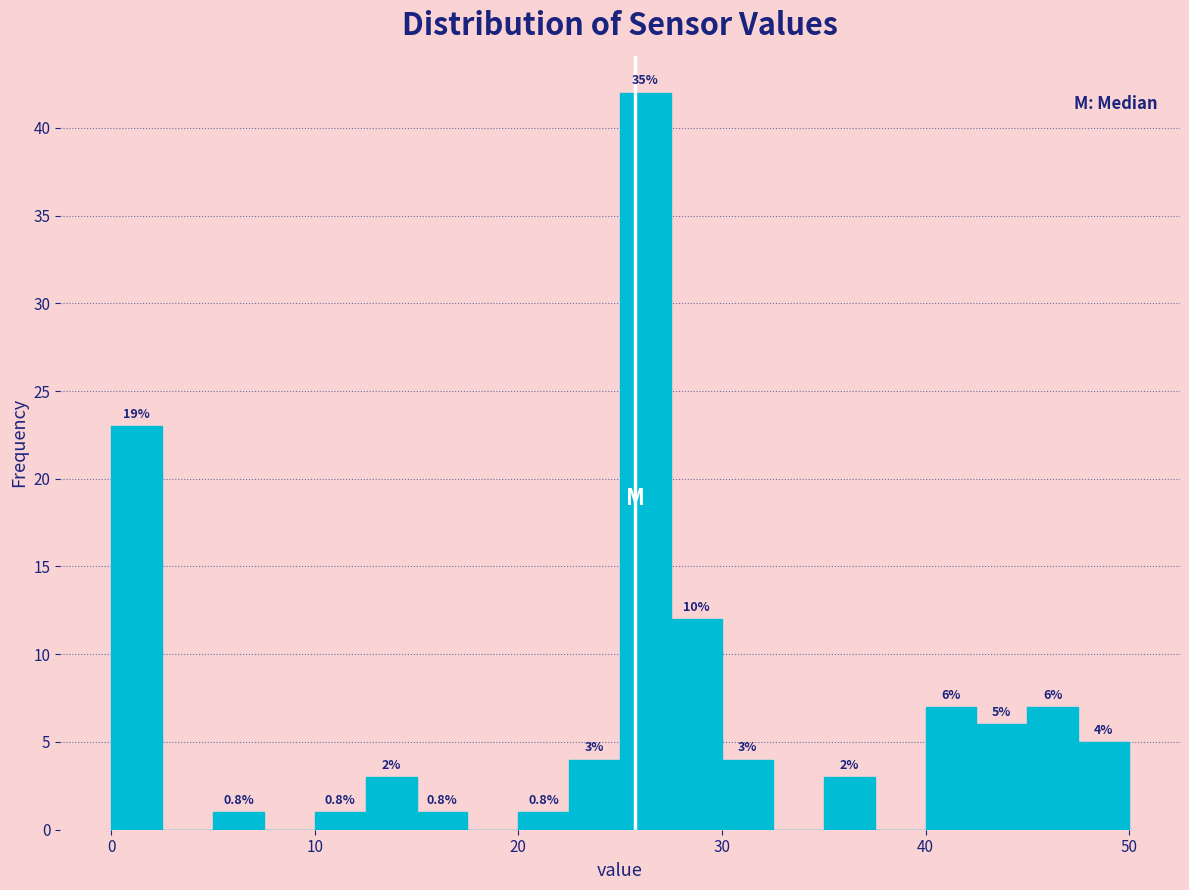

Read against the x-axis, roughly where is the centre of the tallest bar?

26